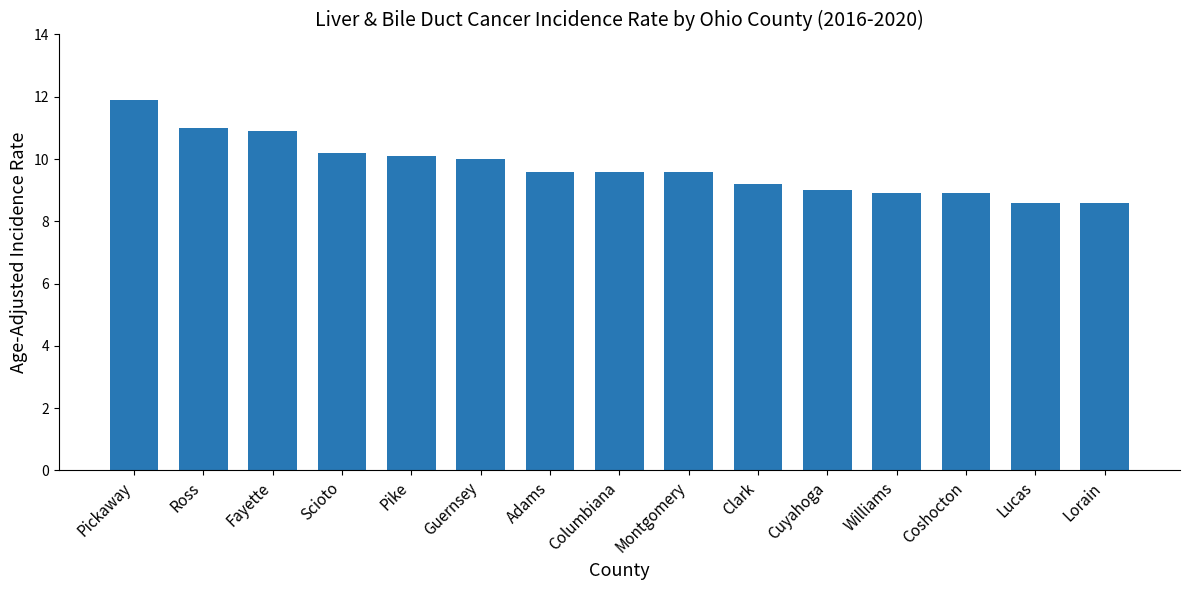

At which category does the chart reach its peak across all series?

Pickaway